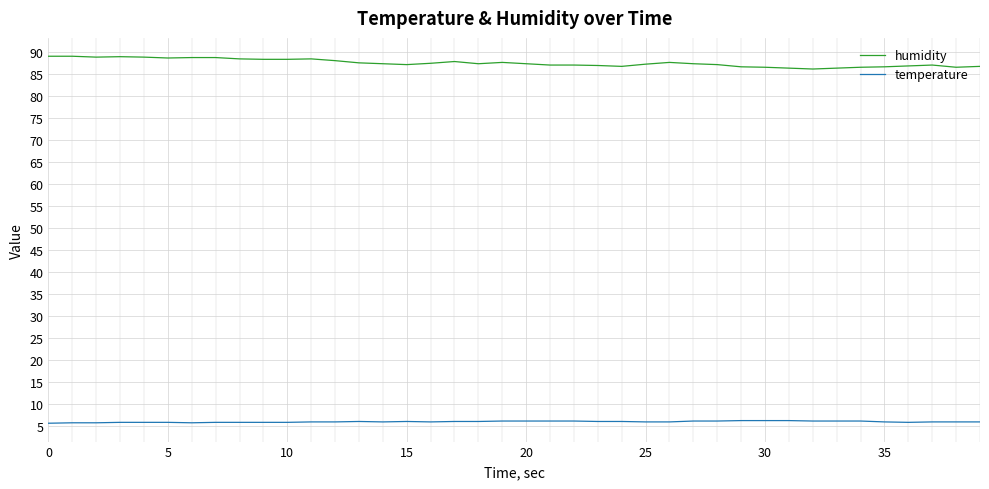

List the series in order of their peak value, lowest first.

temperature, humidity